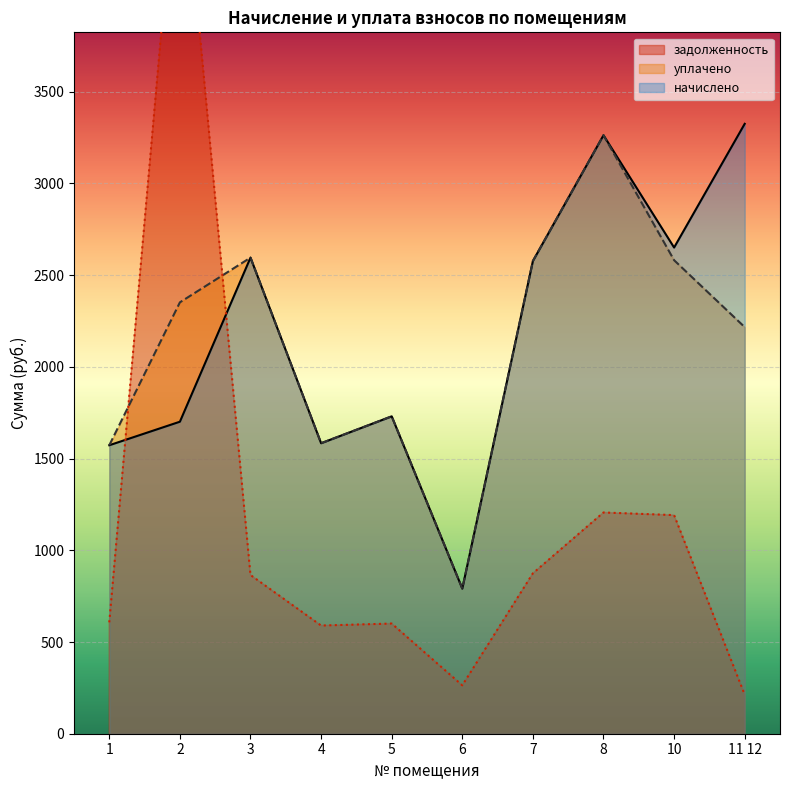

What is the difference between the highest and lowest values at 2?

3278.0